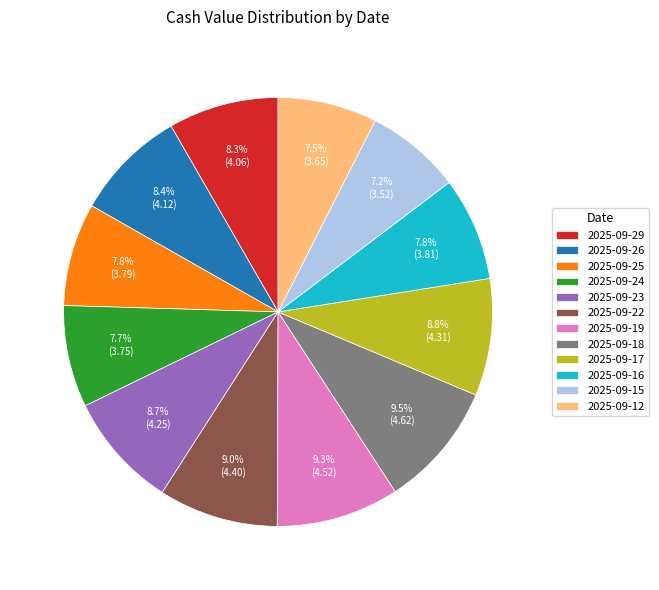

Is 2025-09-15 the majority of the pie?

No